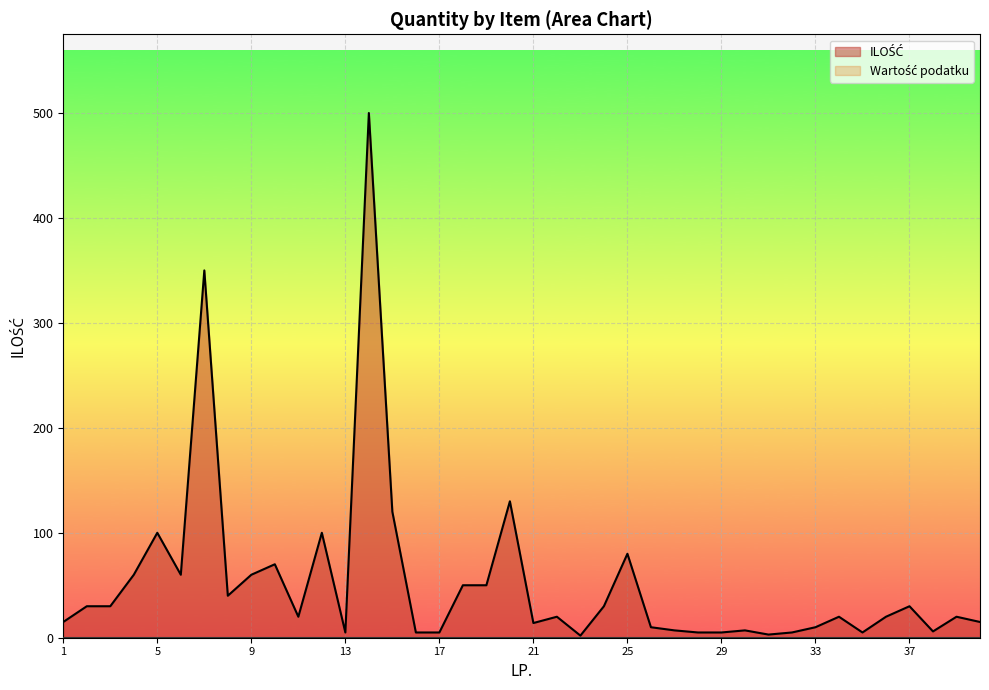

What is the label of the 24th point from the right?

17